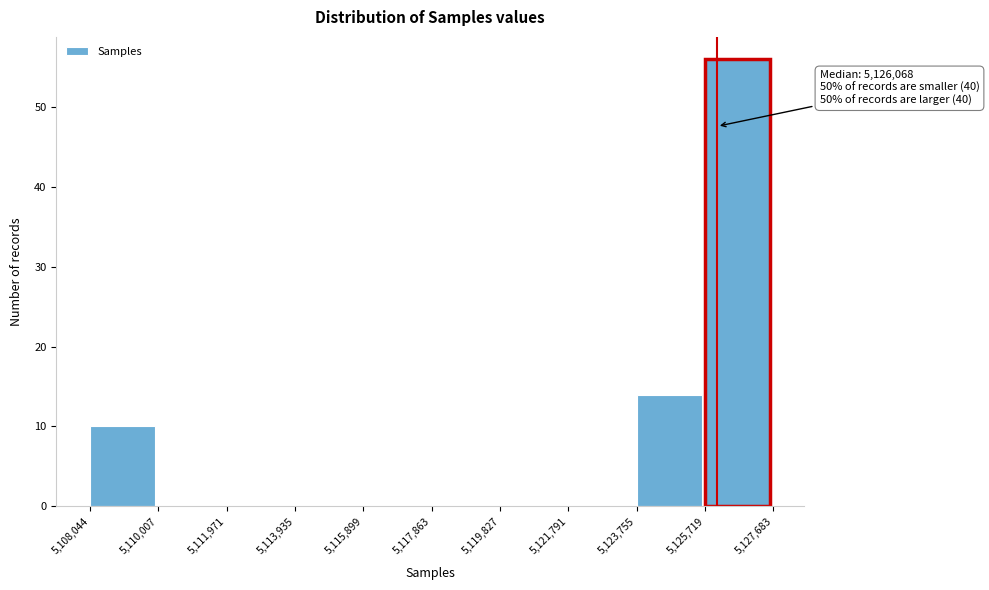

Over which range of the x-axis is the bar tallest?

5,125,719 to 5,127,683